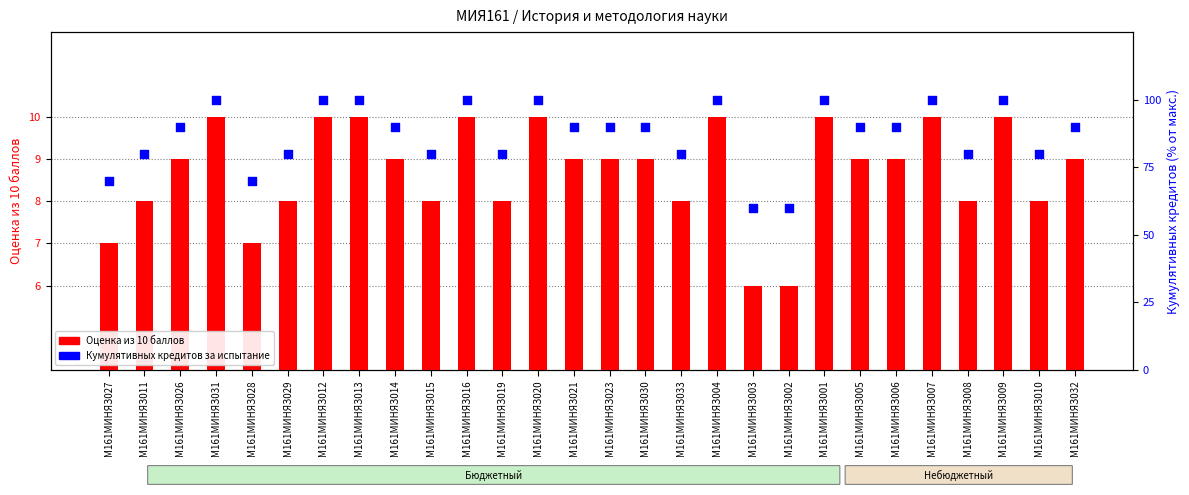

Which series contains the lowest Y value?

Оценка из 10 баллов